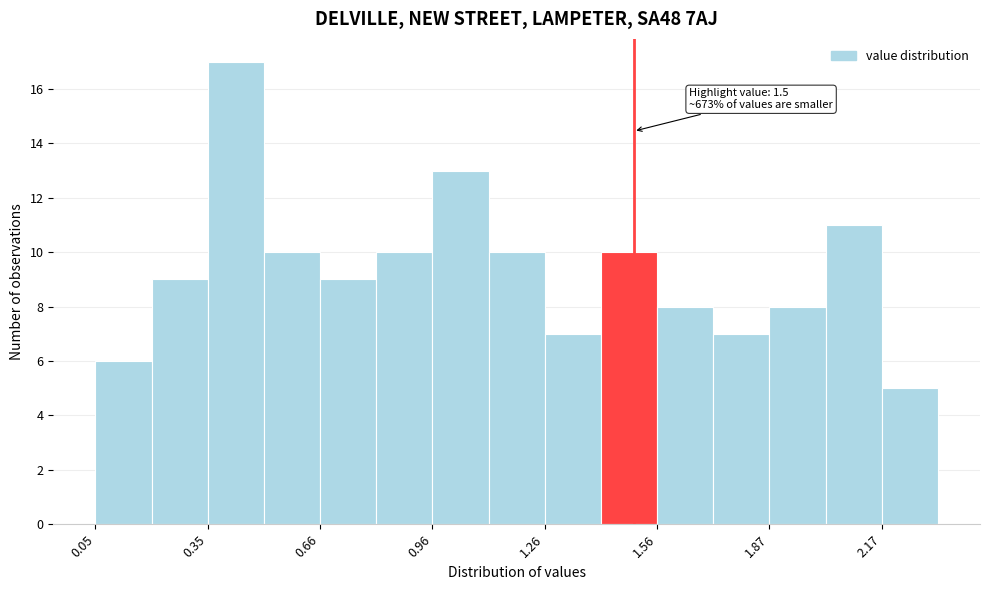

Read against the x-axis, roughly where is the centre of the tallest bar?

0.45